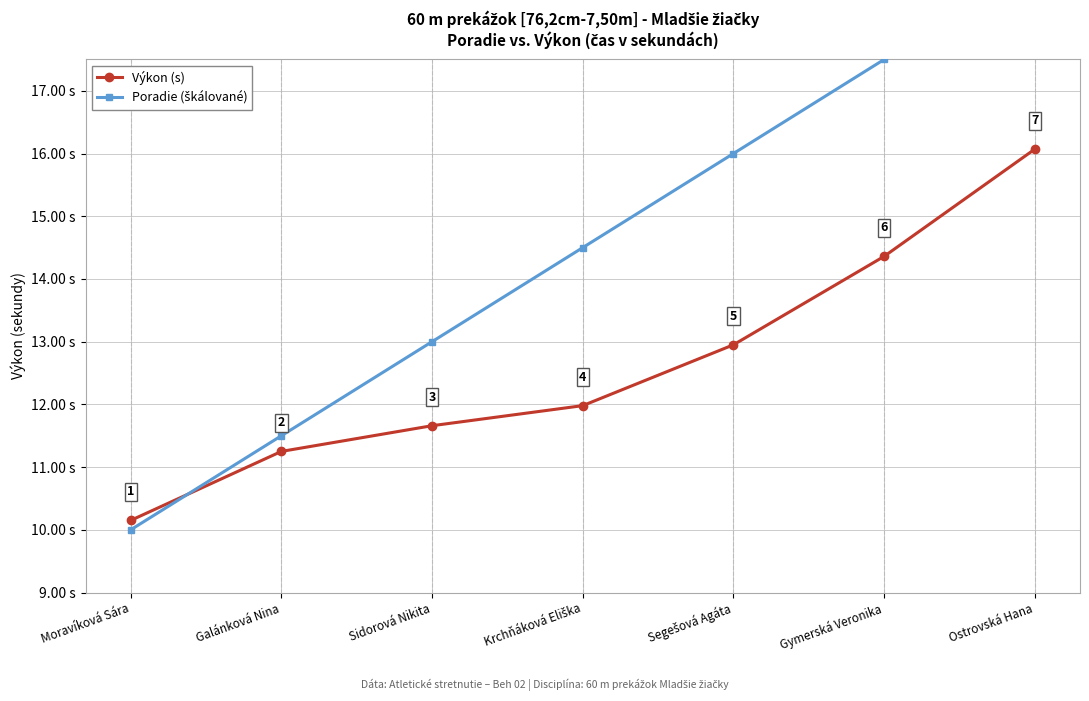

Which has a higher value, Ostrovská Hana or Gymerská Veronika?

Ostrovská Hana